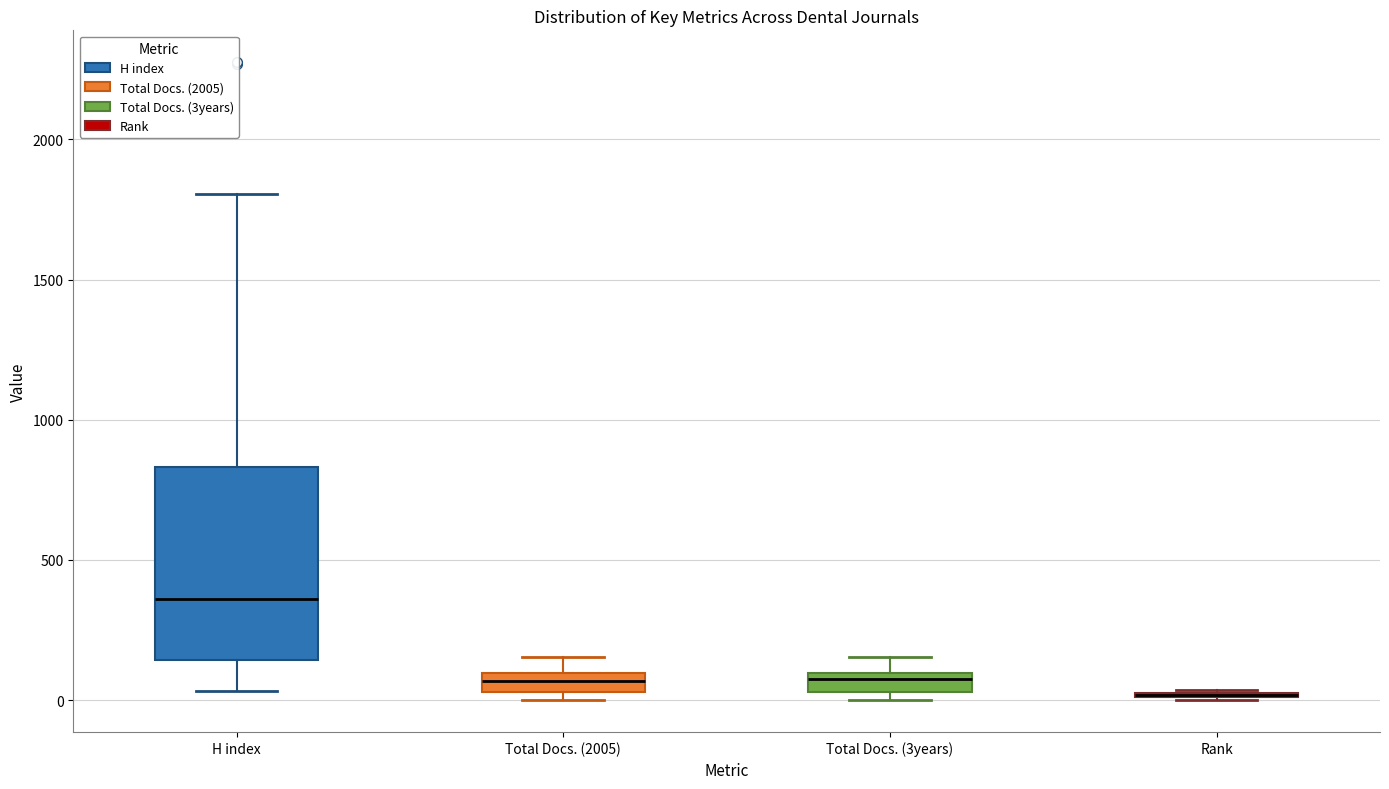

Where is the lower edge of the box for Rank on the y-axis? The values are not printed on the chart, so give them approximately, as read against the axis.

0